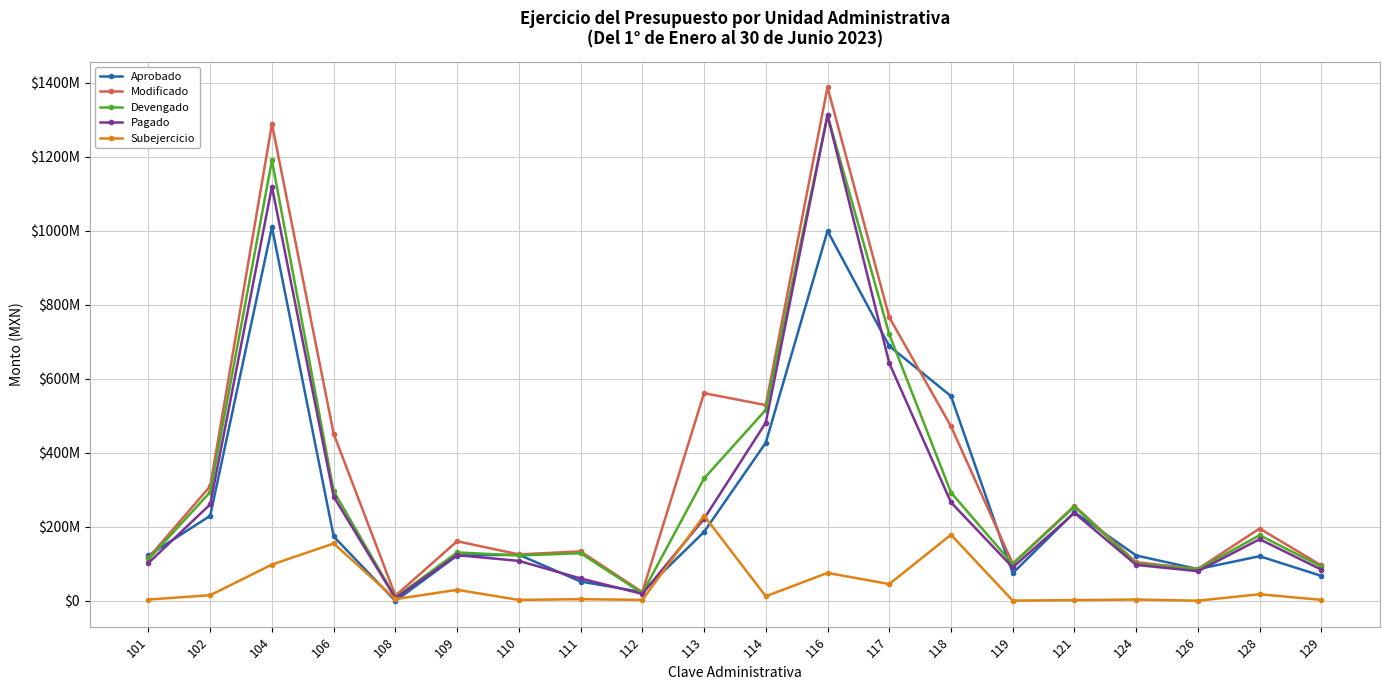

What is the average value of the Pagado series?

288276275.7